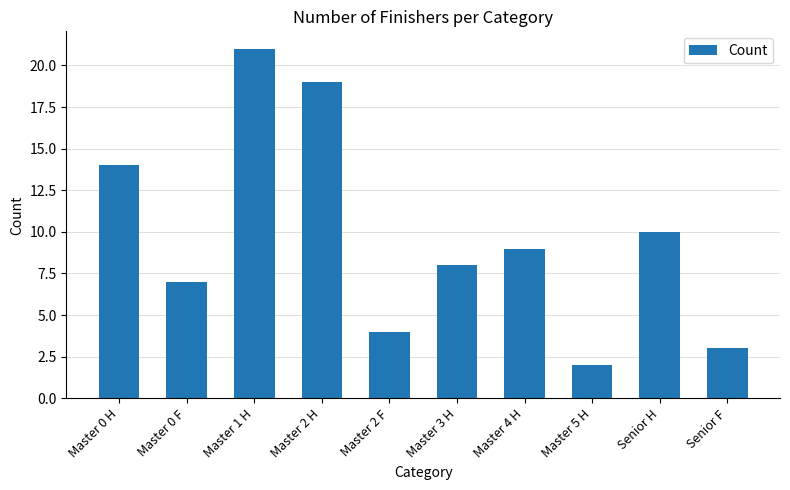

Are the bars horizontal?

No